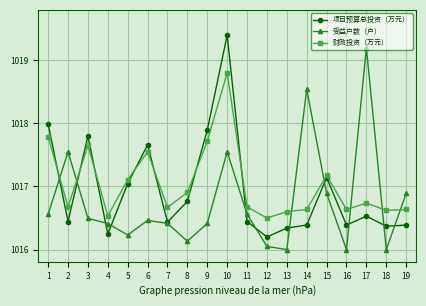

Which series has the largest total across all categories?

财政投资（万元）